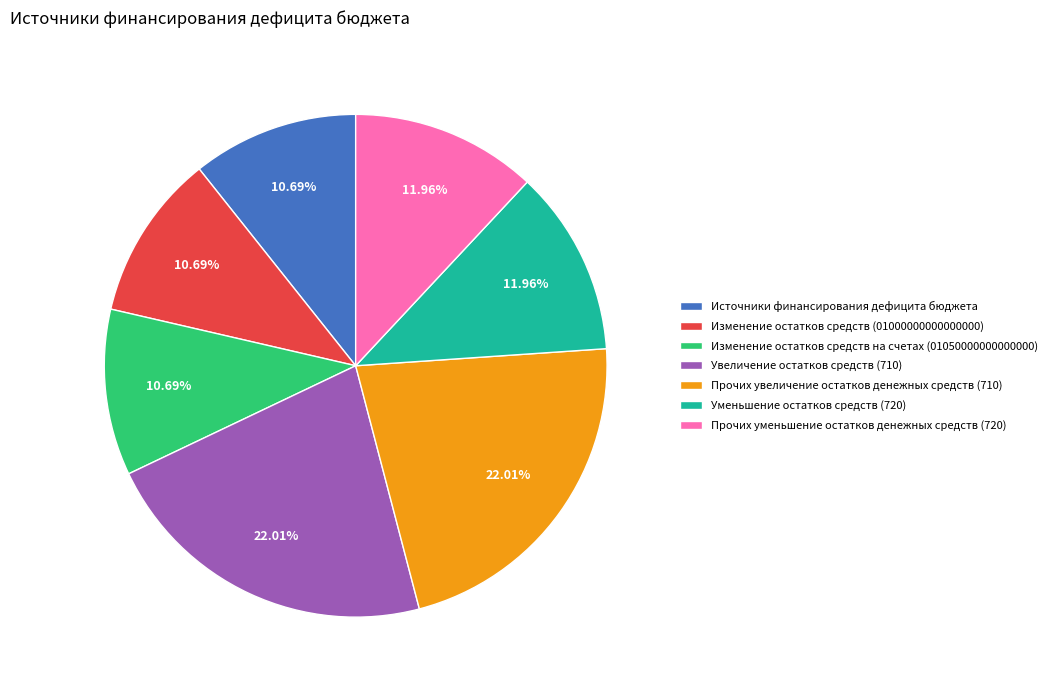

The Увеличение остатков средств (710) slice represents 10% of the pie. True or false?

False